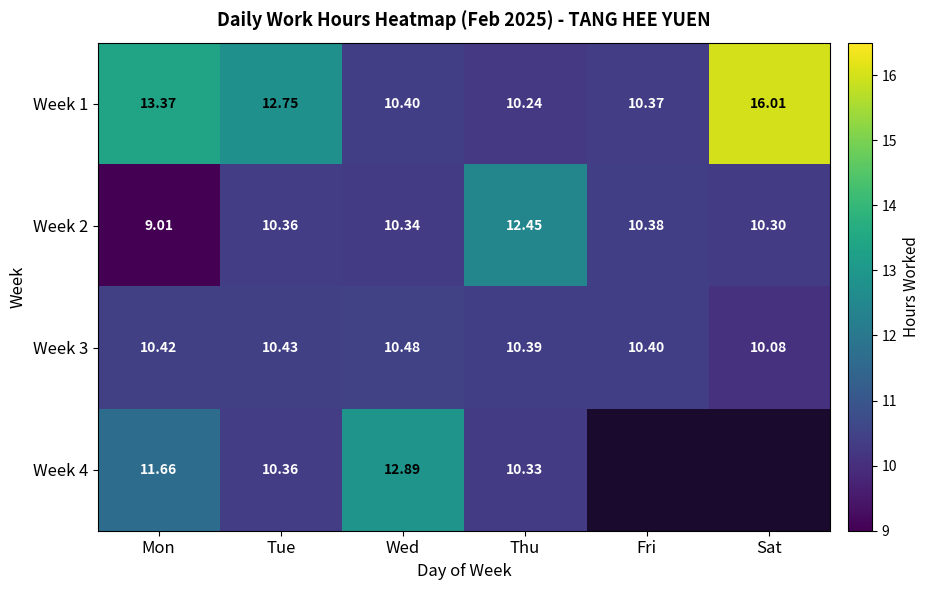

Is the value of Week 2 at Mon greater than the value of Week 3 at Tue?

No